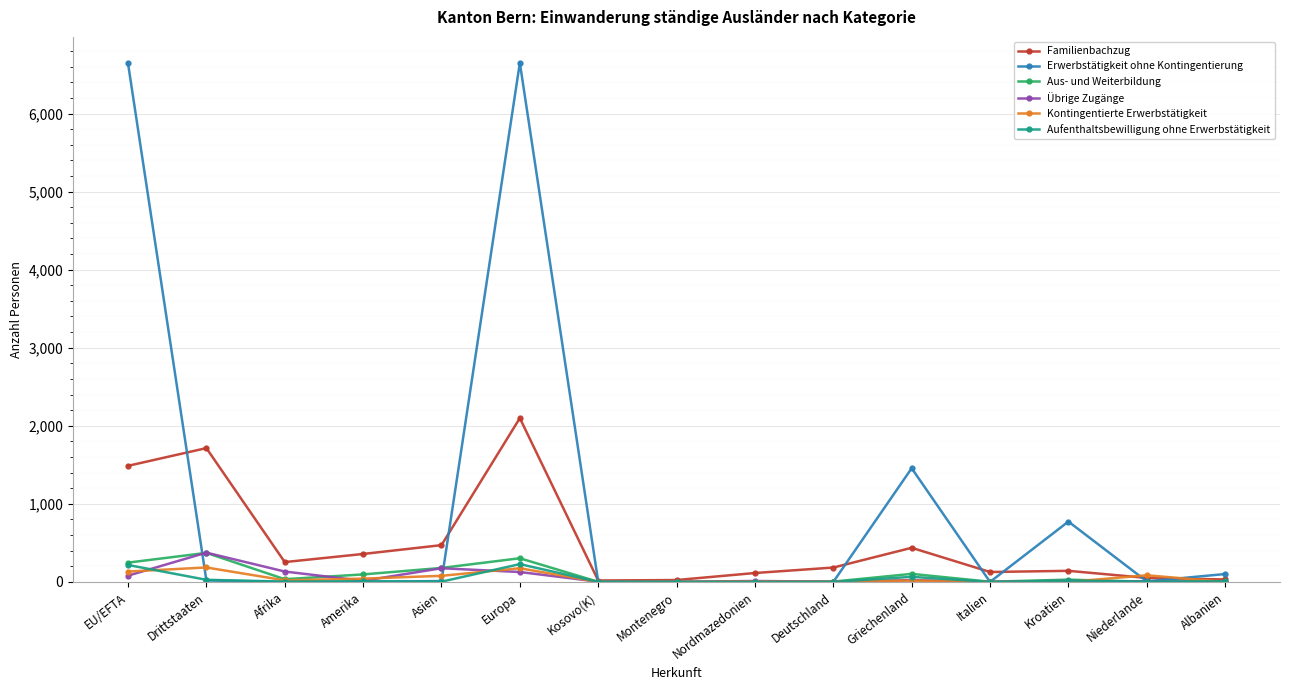

Which series has the widest spread of values?

Erwerbstätigkeit ohne Kontingentierung